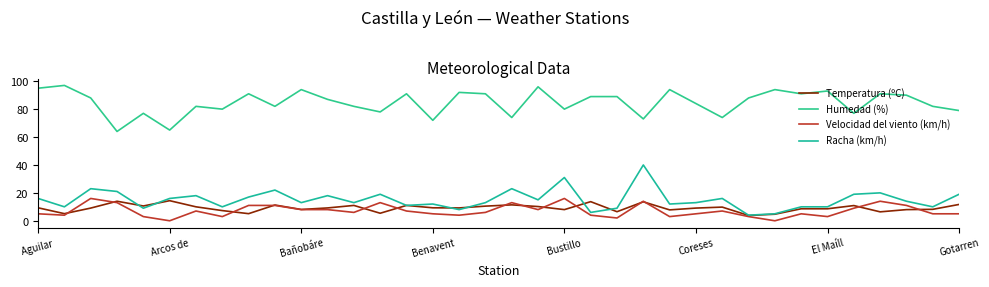

How many lines are shown in the chart?

4